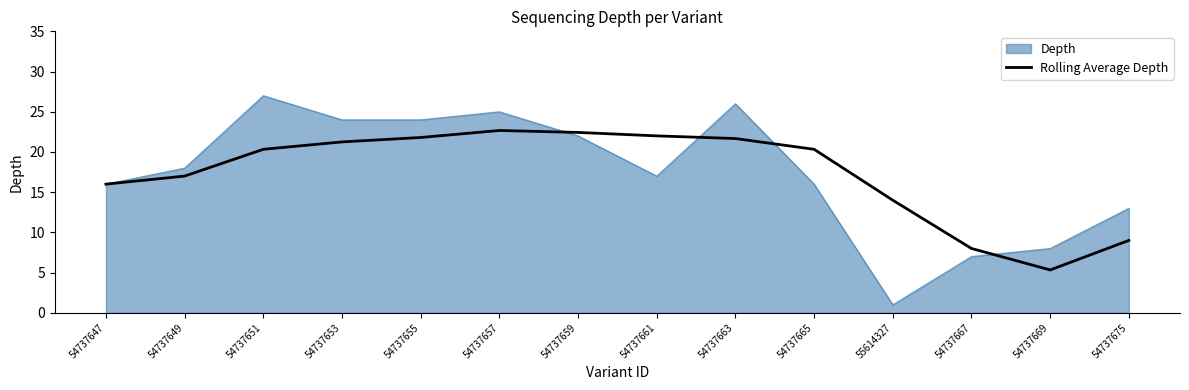

Between 54737651 and 54737665, which series saw the biggest shift?

Depth